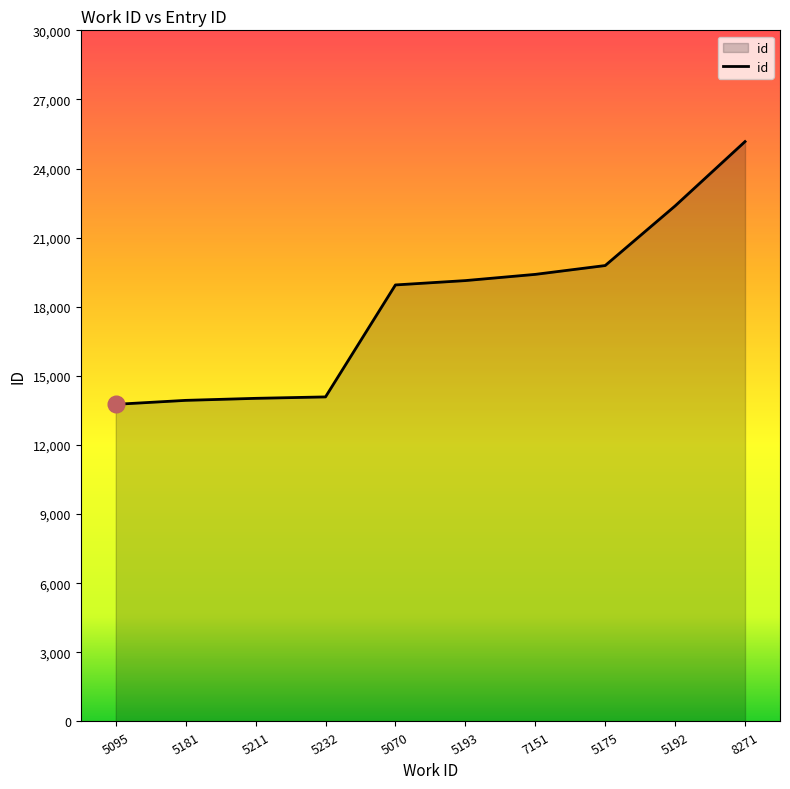

What is the minimum value shown in the chart?

13766